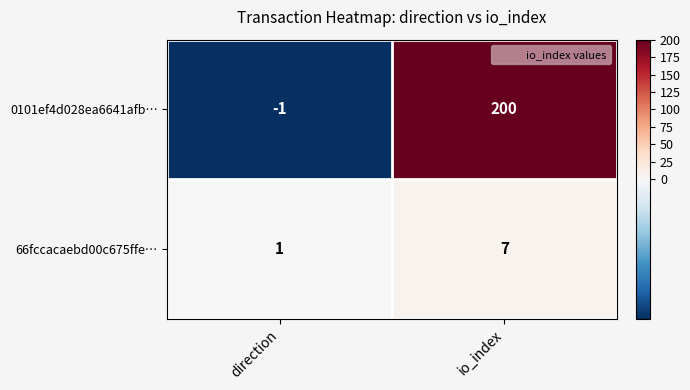

Reading left to right, what are all the values shown in this chart?

0101ef4d028ea6641afb…: -1	200
66fccacaebd00c675ffe…: 1	7